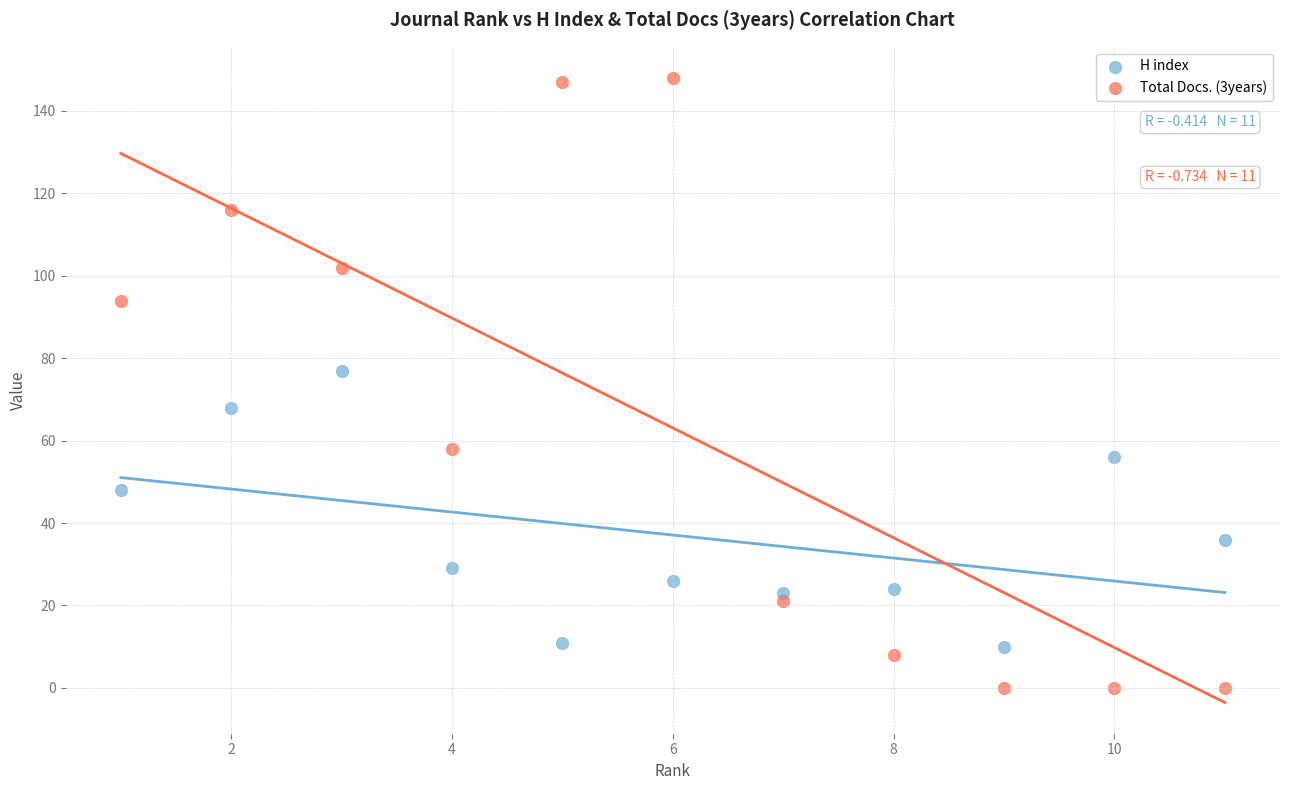

Which series contains the lowest Y value?

Total Docs. (3years)